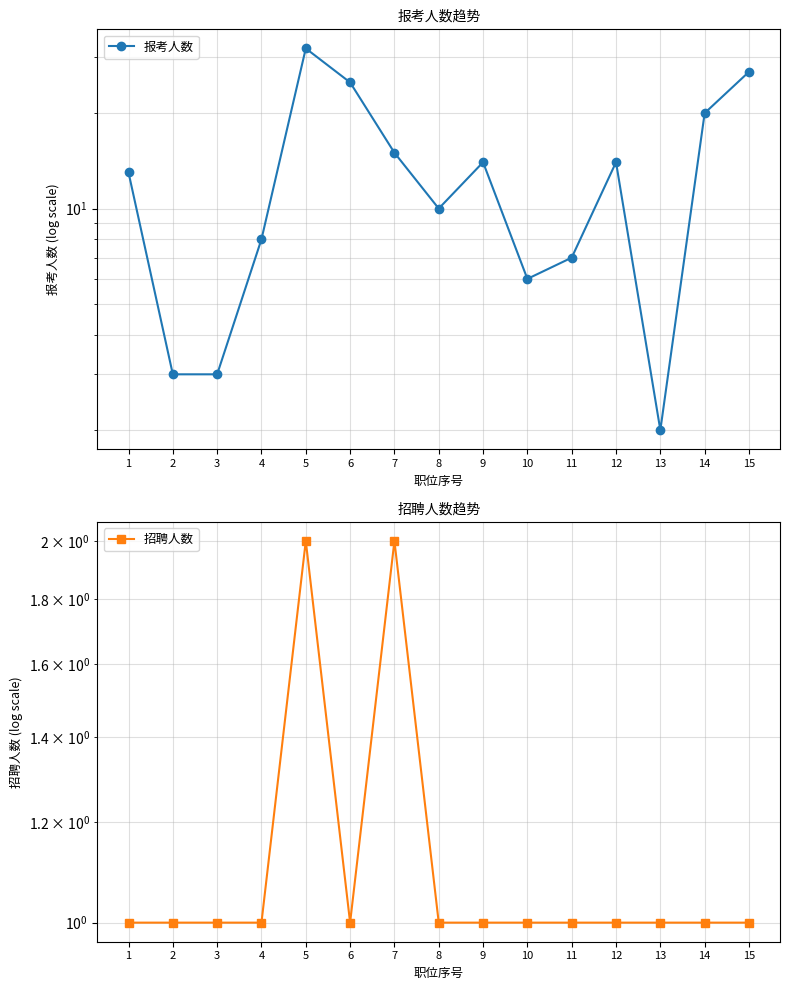

Which has a higher value, 10 or 12?

12